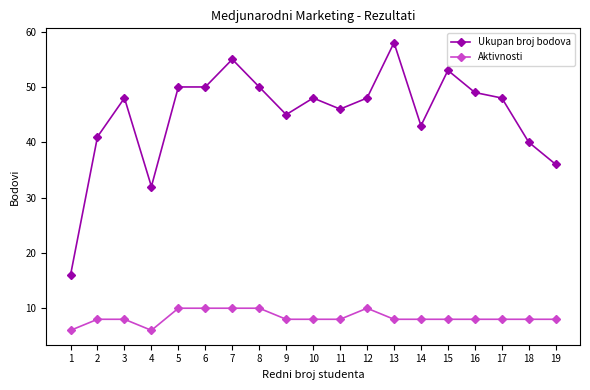

Reading left to right, extract all data points from this chart.

Ukupan broj bodova: 1=16	2=41	3=48	4=32	5=50	6=50	7=55	8=50	9=45	10=48	11=46	12=48	13=58	14=43	15=53	16=49	17=48	18=40	19=36
Aktivnosti: 1=6	2=8	3=8	4=6	5=10	6=10	7=10	8=10	9=8	10=8	11=8	12=10	13=8	14=8	15=8	16=8	17=8	18=8	19=8